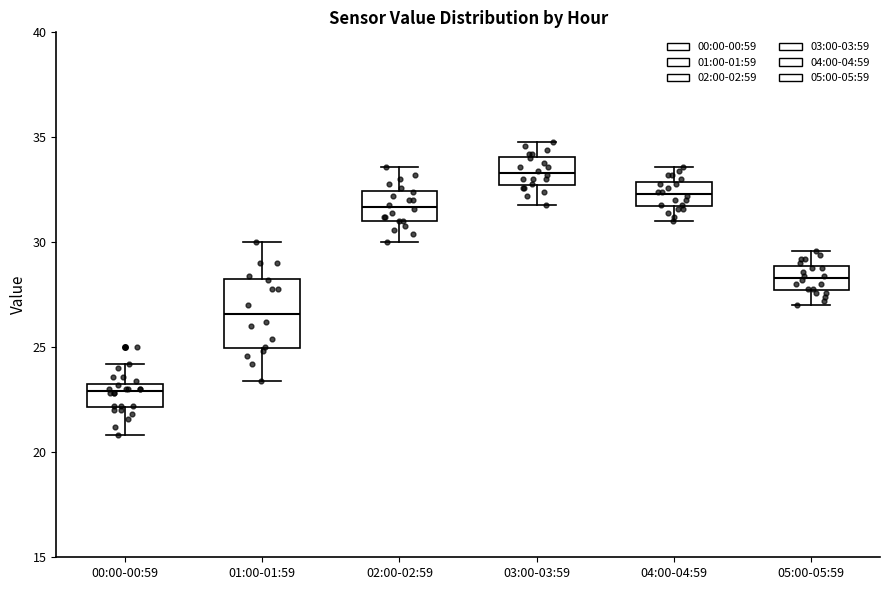

Comparing the boxes themselves (not the whiskers), which one is the tallest?

01:00-01:59